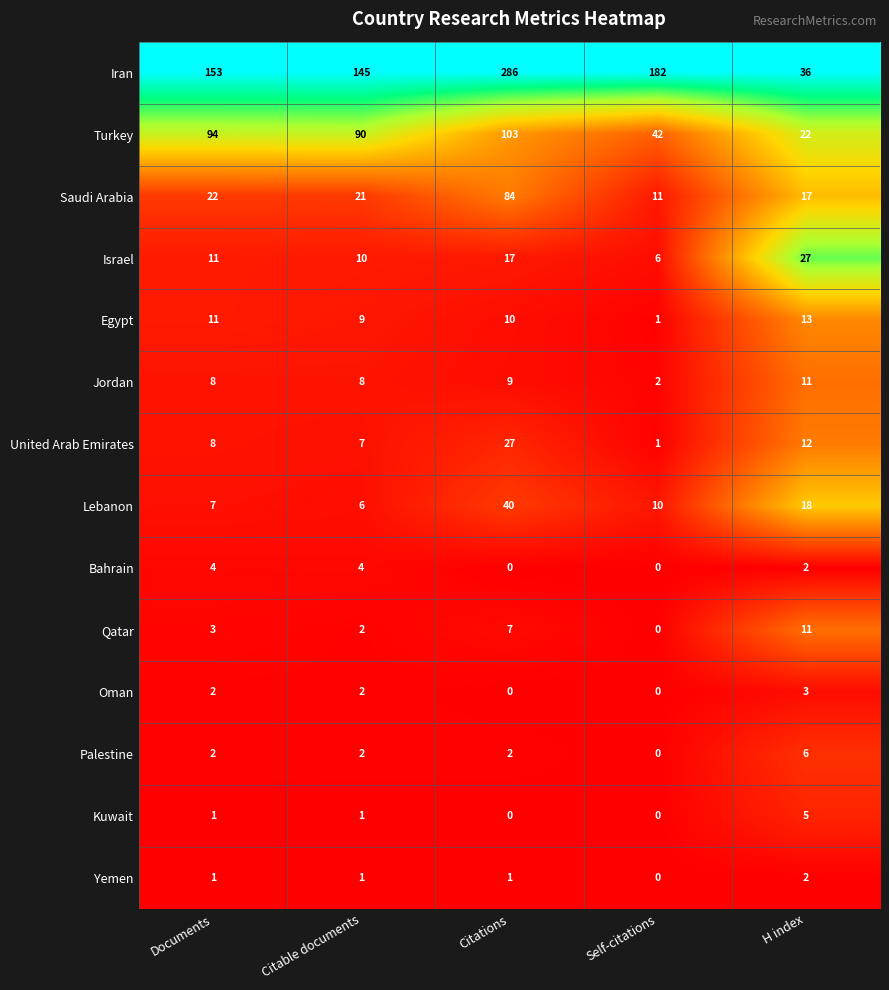

What is the difference between the maximum and minimum values in the Qatar series?

11